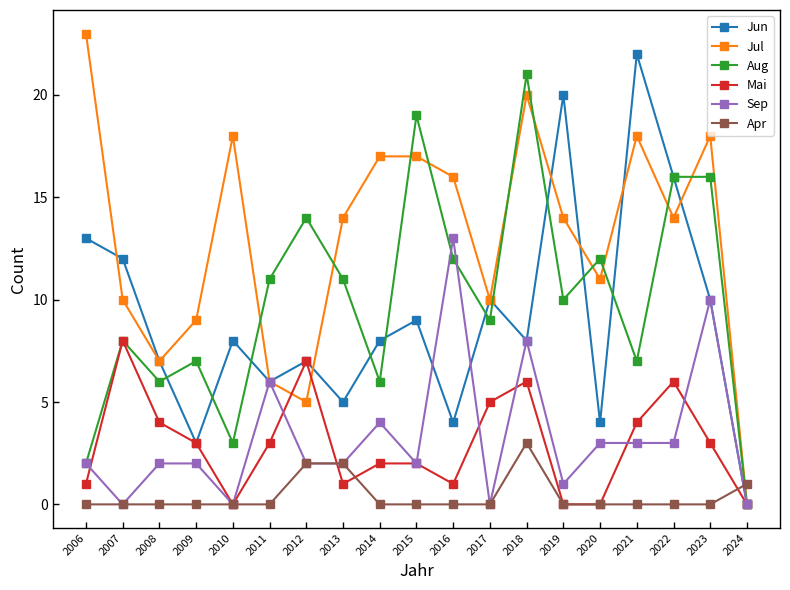

What is the difference between the highest and lowest values at 2016?

16